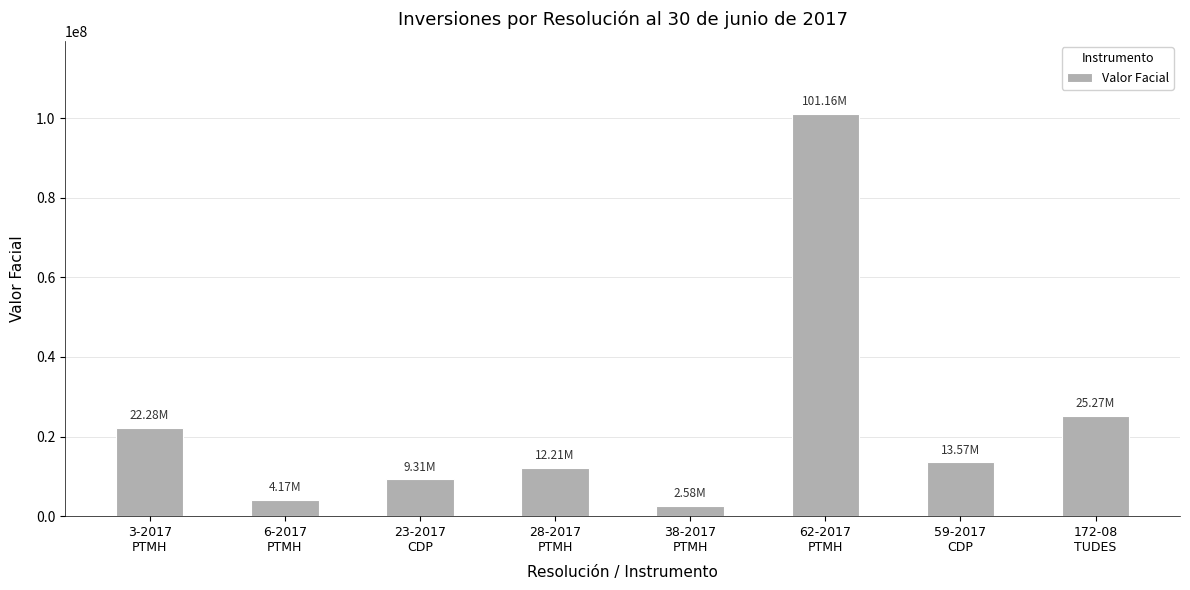

At which label does the data first exceed 13574787?

3-2017
PTMH